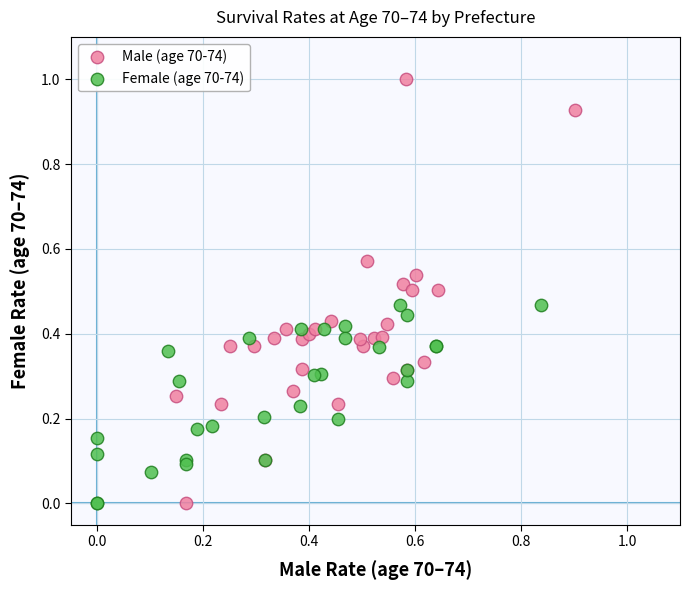

Which series reaches the maximum Y coordinate?

Male (age 70-74)